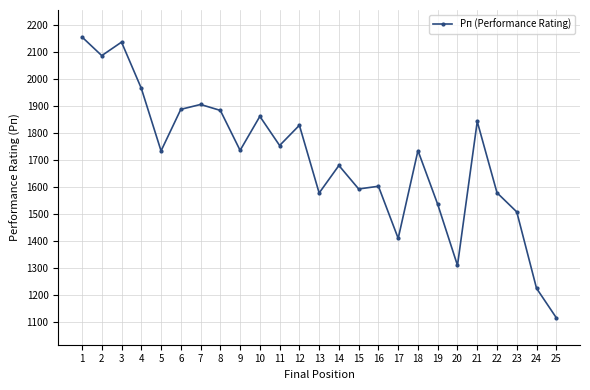

At which category does the chart reach its minimum across all series?

25